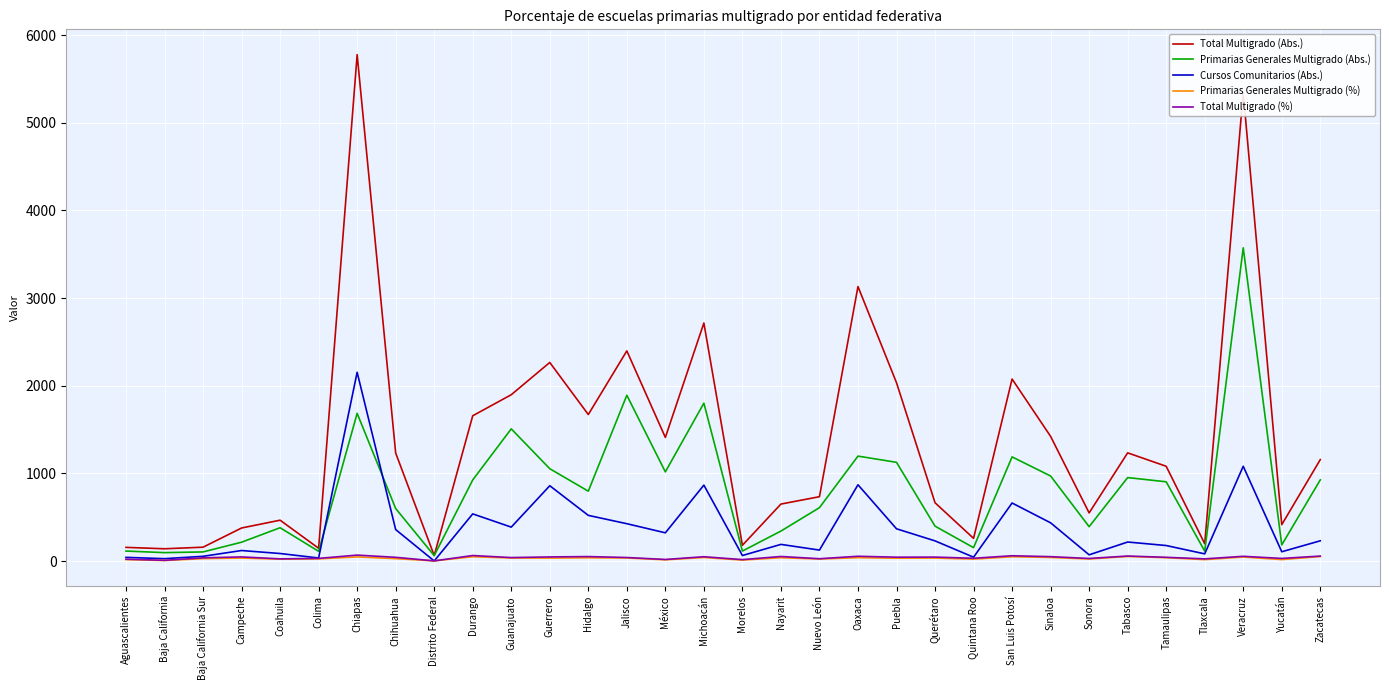

Which category has the highest value across all series?

Chiapas